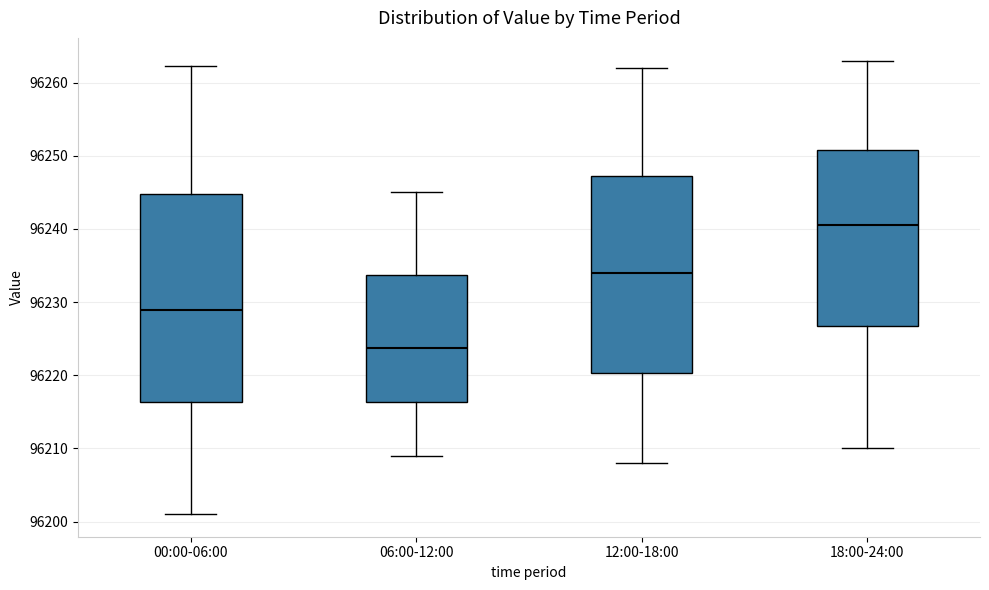

Which box has the lowest median line?

06:00-12:00